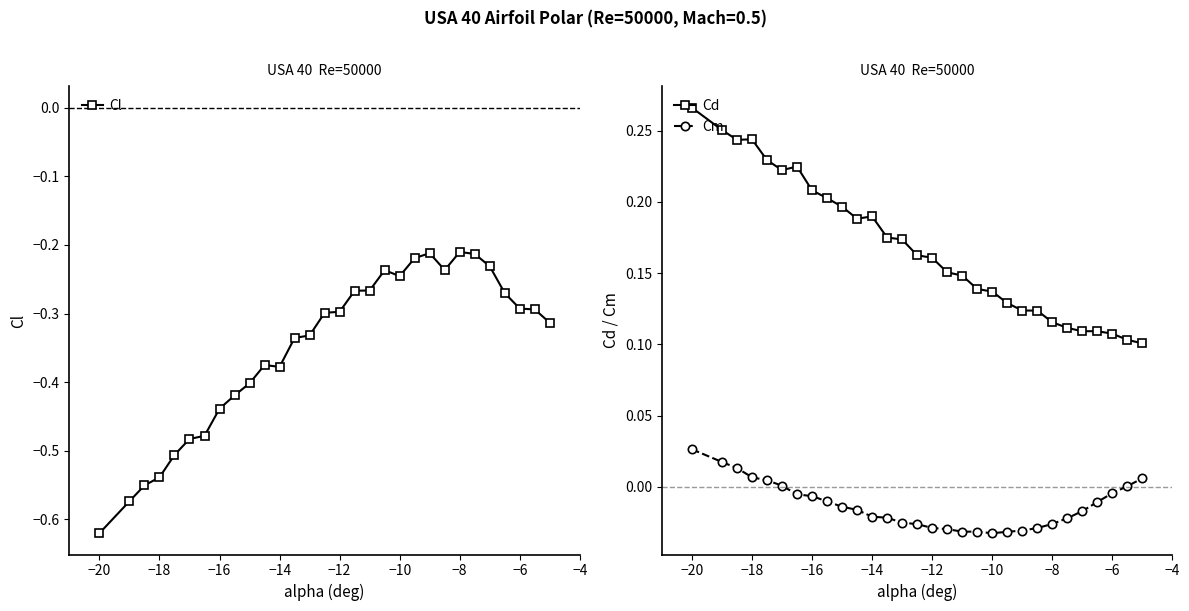

What is the sum of all Cd values?

5.0